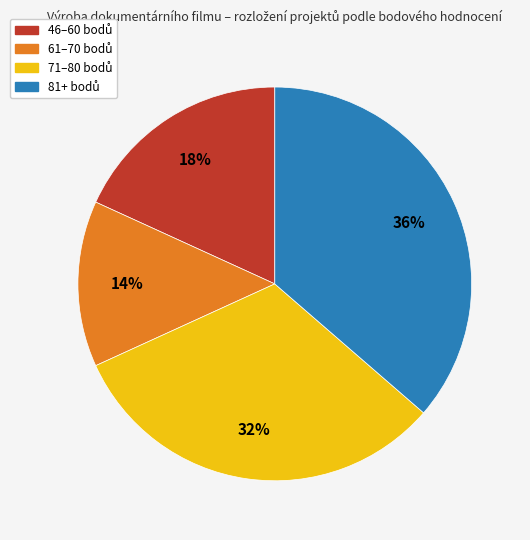

Is there any slice that represents more than half of the pie?

No